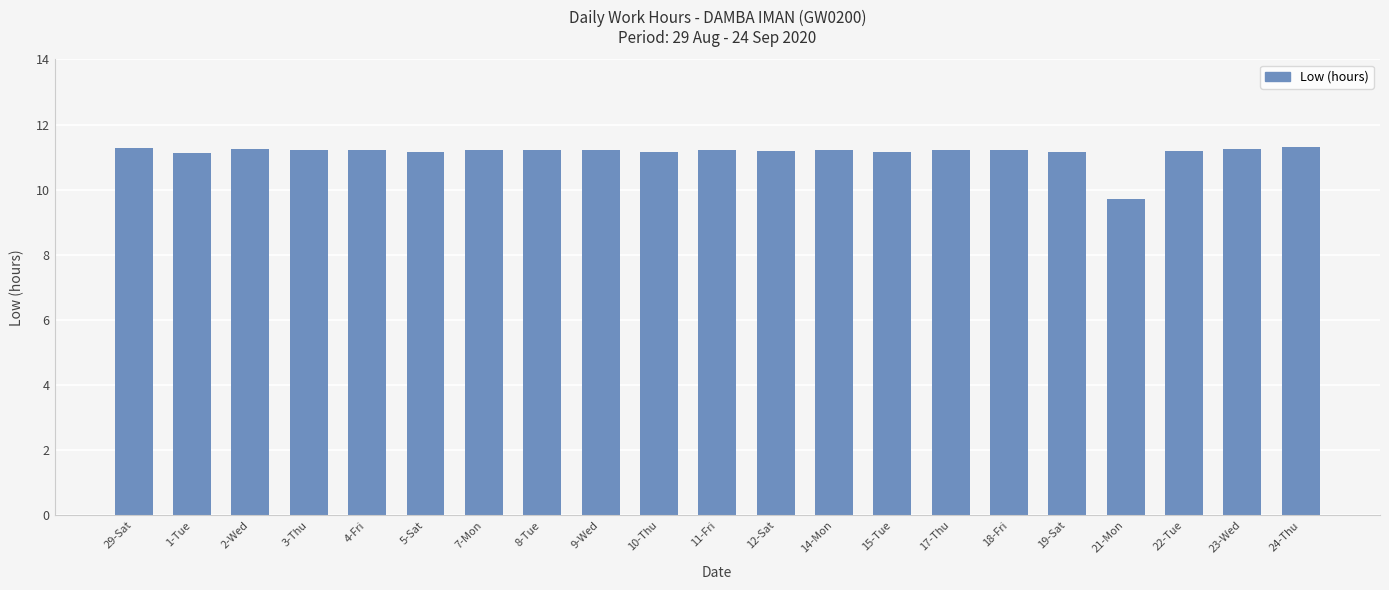

What position from the right is 12-Sat?

10